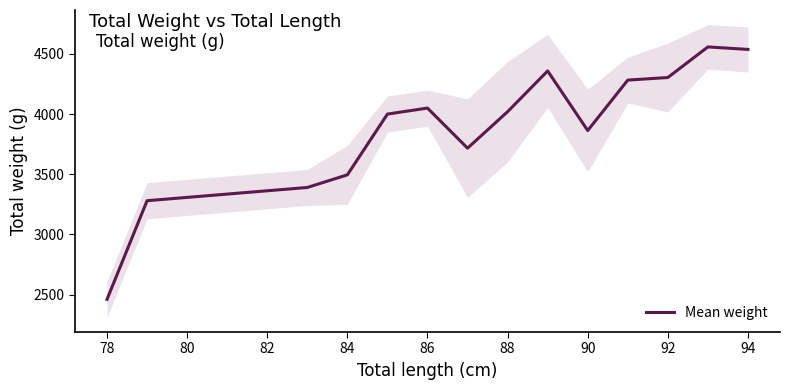

What is the maximum value for Mean weight?

4558.3